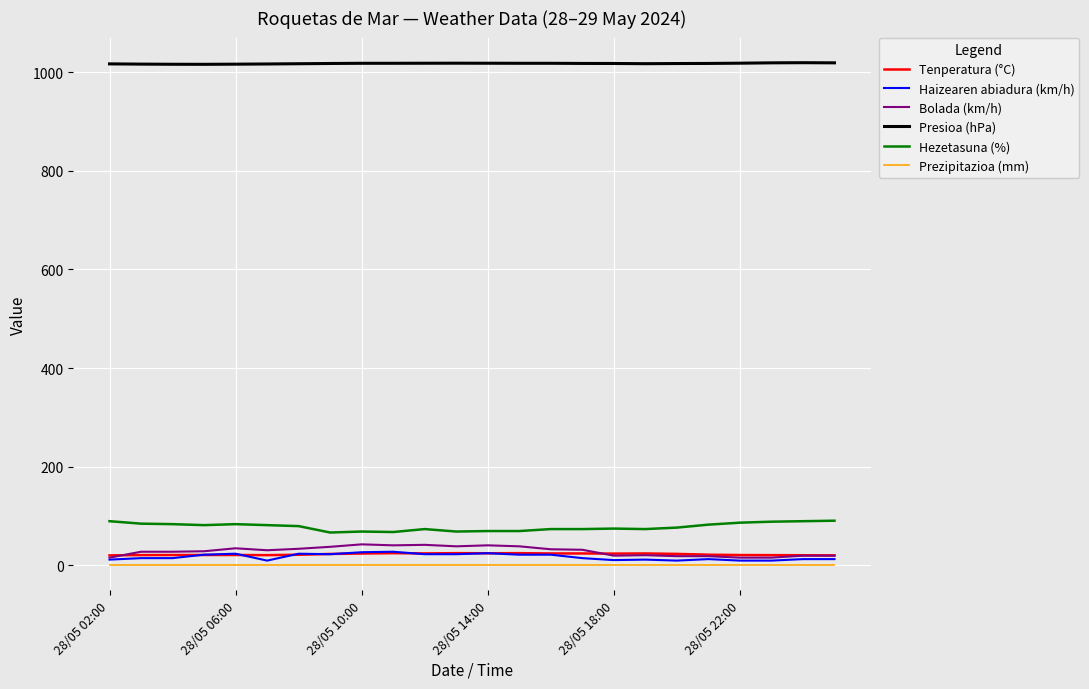

How many intersections are there between Tenperatura (°C) and Bolada (km/h)?

2